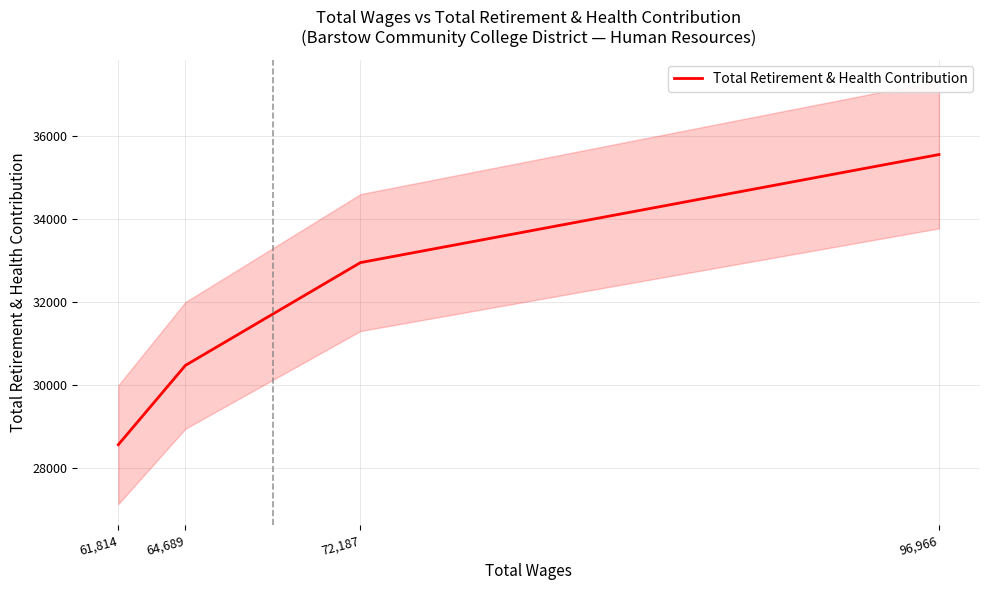

Count the values in the range 30473 to 35547.

3